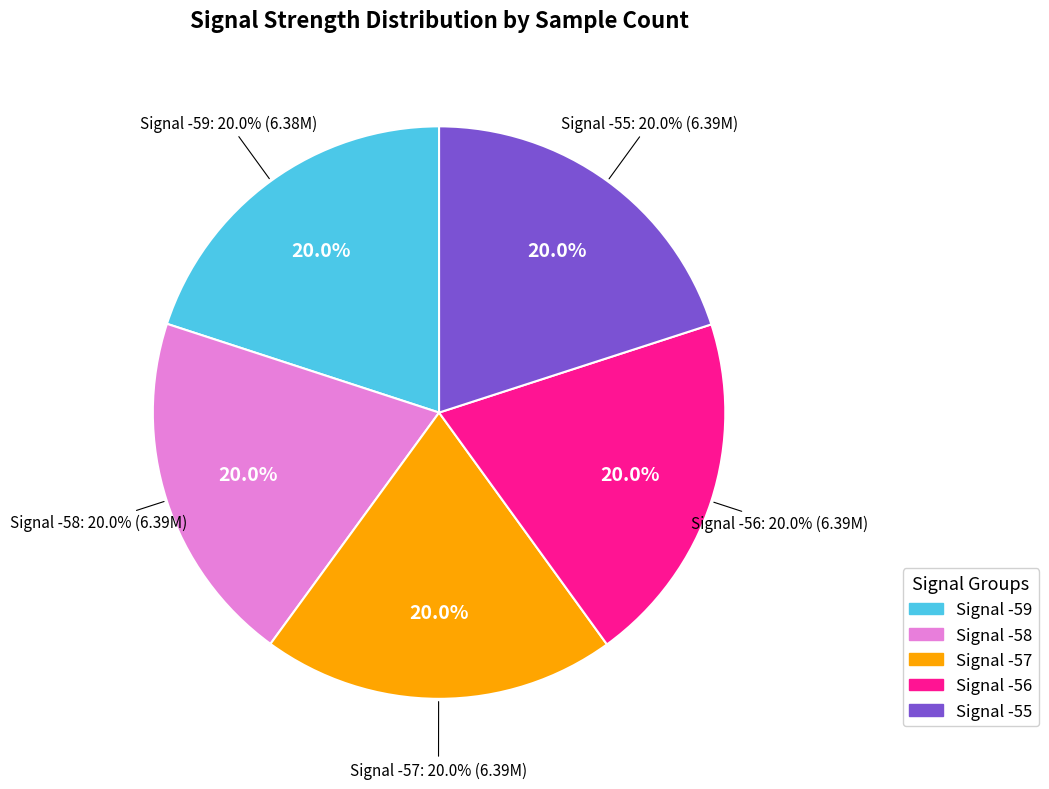

What is the smallest slice in the pie chart?

Signal -59